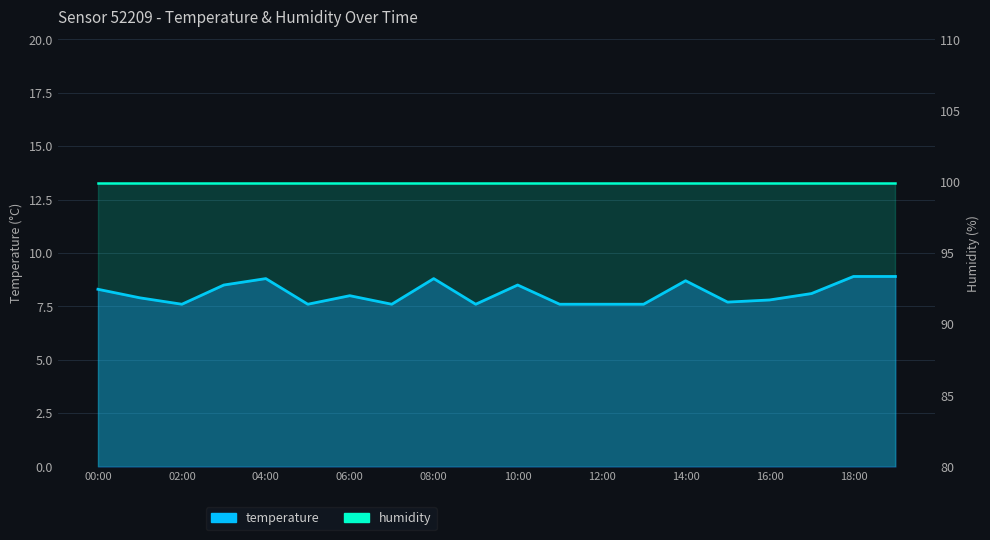

True or false: temperature and humidity intersect in this chart.

False